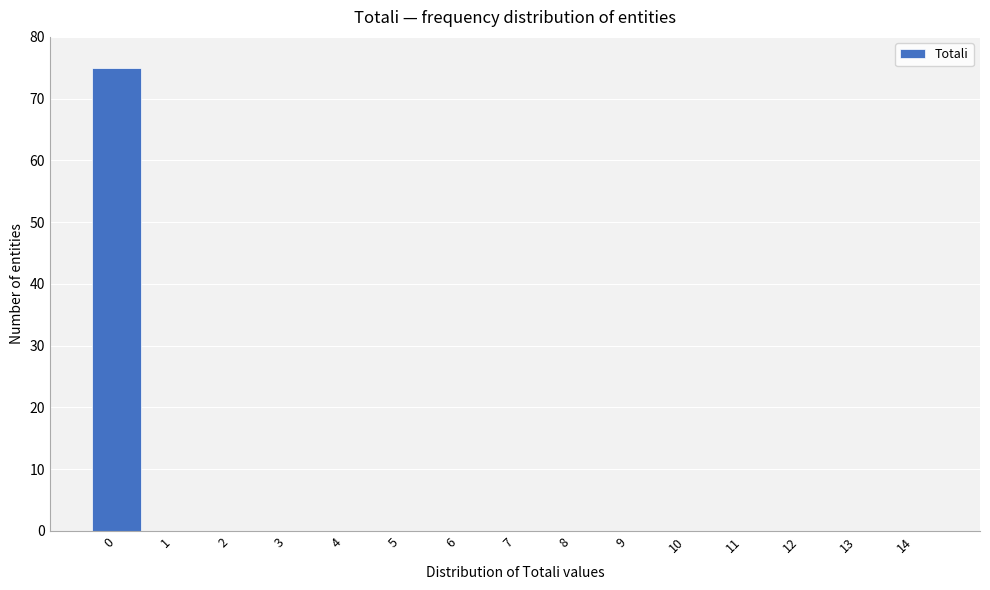

Reading left to right, transcribe all the data shown in this chart.

0=75	1=0	2=0	3=0	4=0	5=0	6=0	7=0	8=0	9=0	10=0	11=0	12=0	13=0	14=0